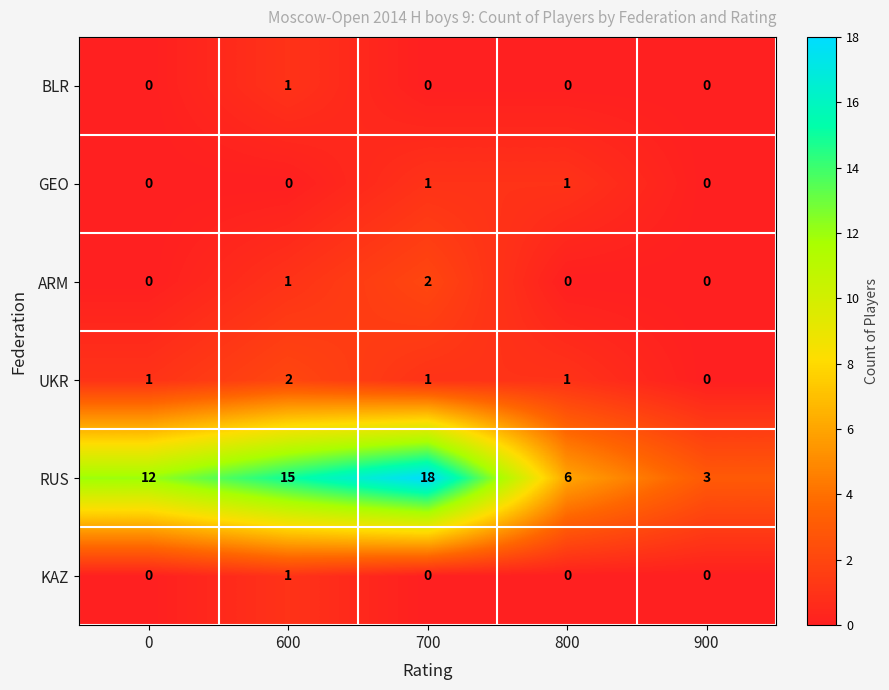

At which label does BLR reach its peak?

600